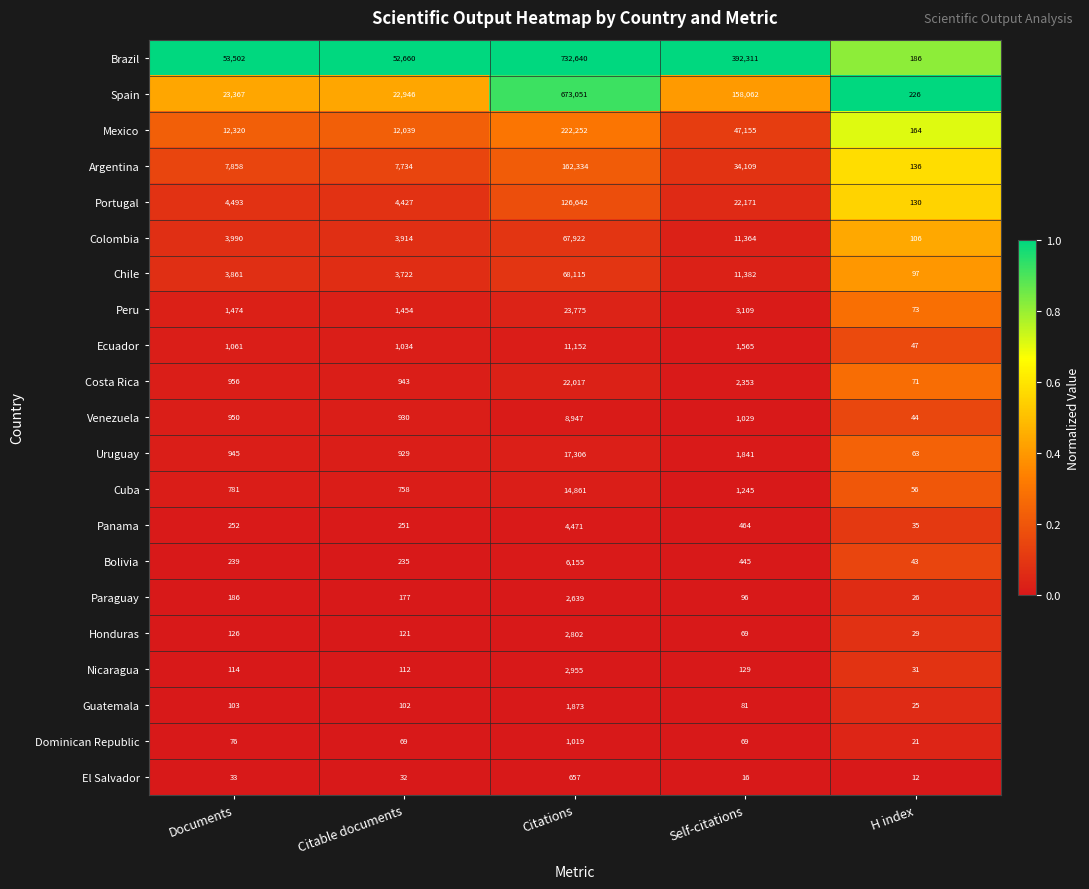

What is the total value across all series at Documents?

116687